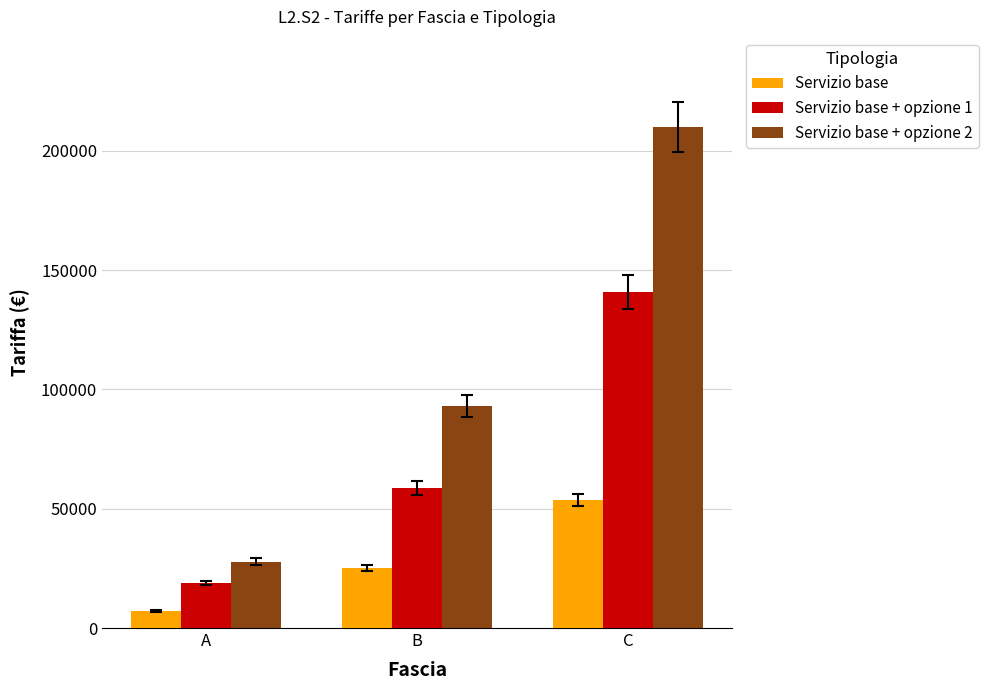

What is the difference between the Servizio base + opzione 2 values at A and C?

182200